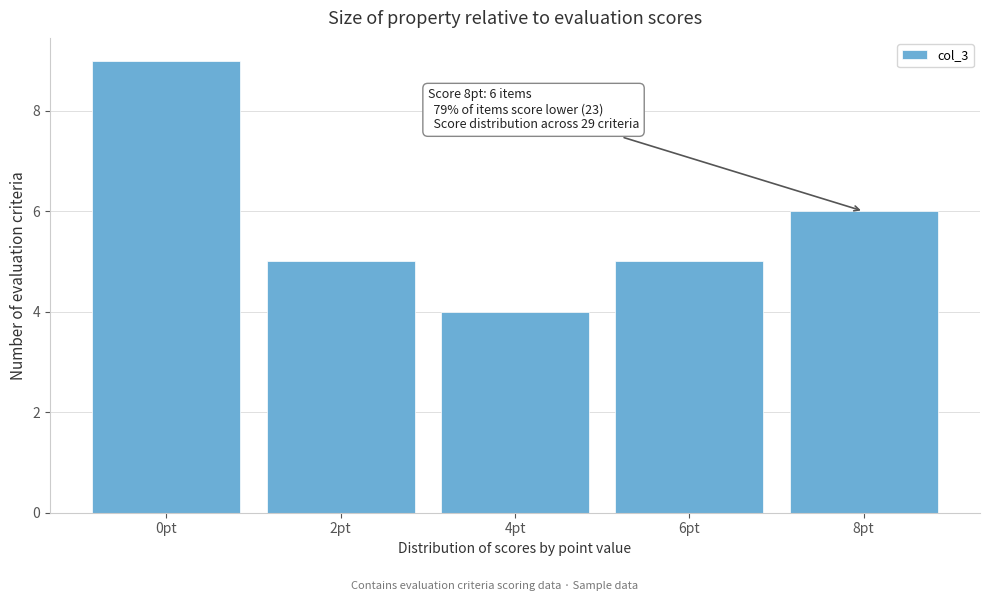

Reading left to right, list all the values displayed in this chart.

0pt=9	2pt=5	4pt=4	6pt=5	8pt=6